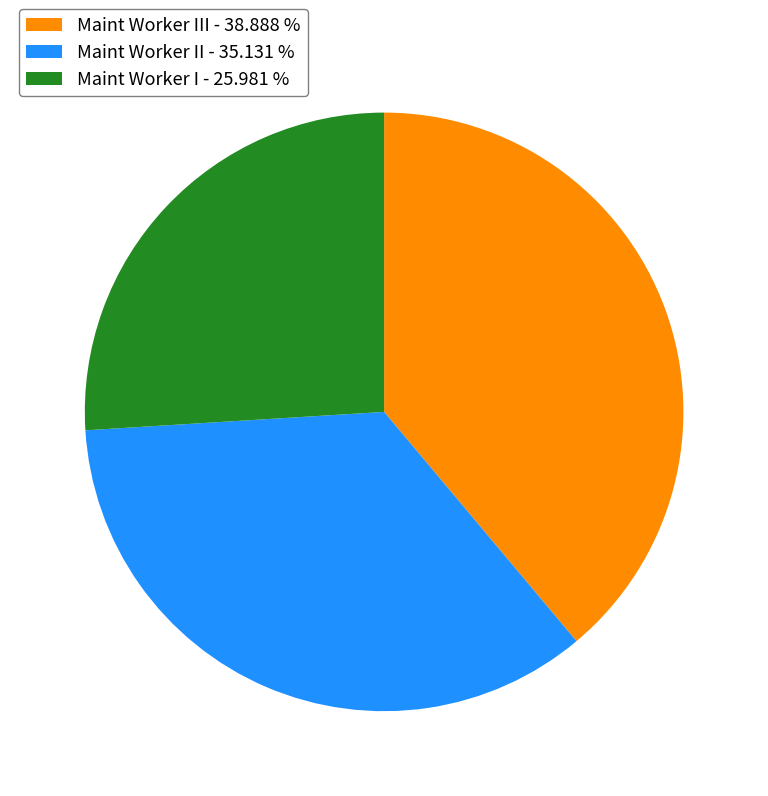

Count the number of slices in the pie.

3